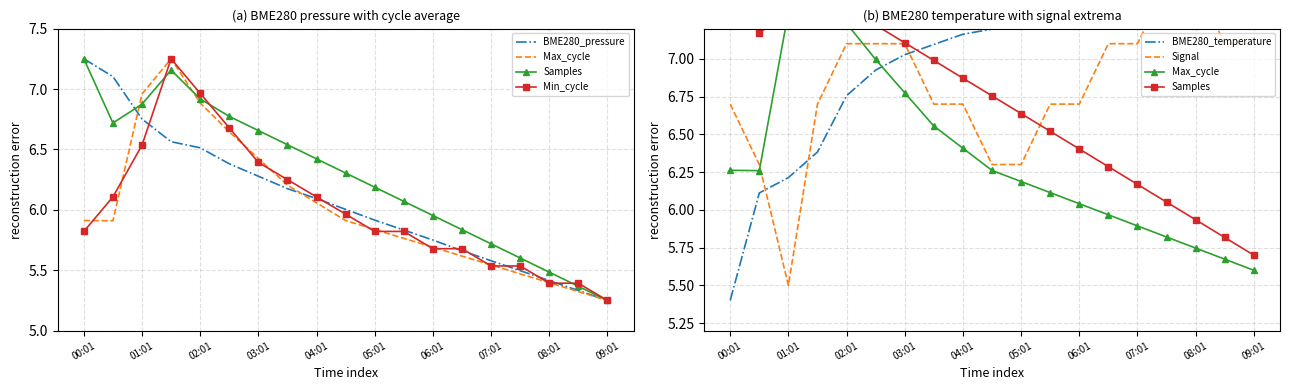

The value of Max_cycle at 11 is 9.5. True or false?

False